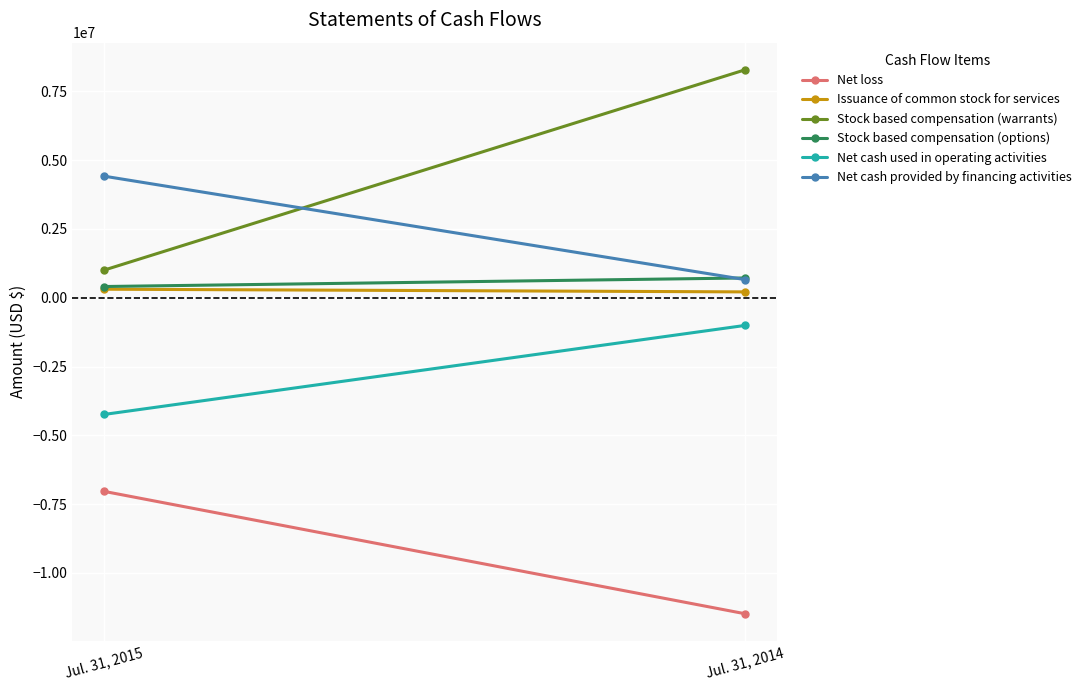

What is the maximum value for Stock based compensation (options)?

720000